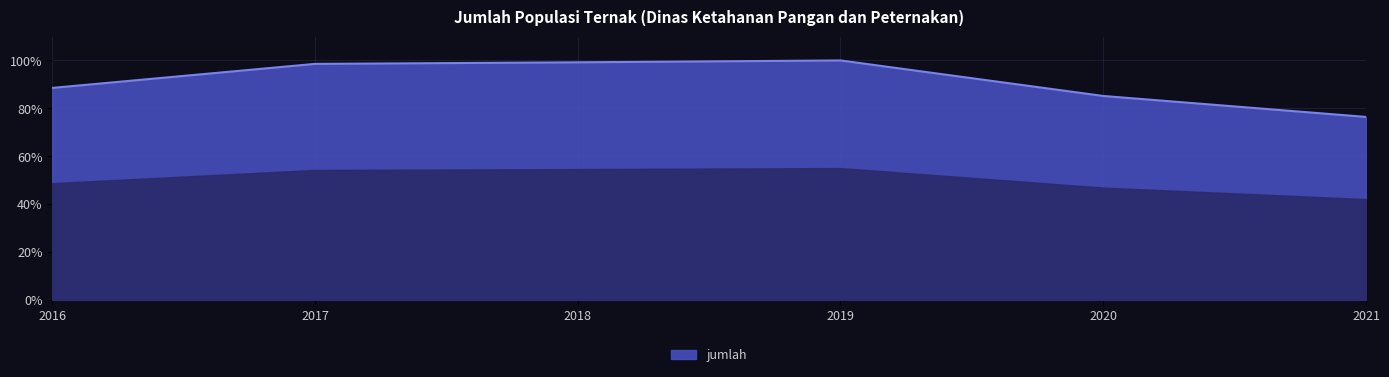

What is the change in value from 2016 to 2017?

+10.0